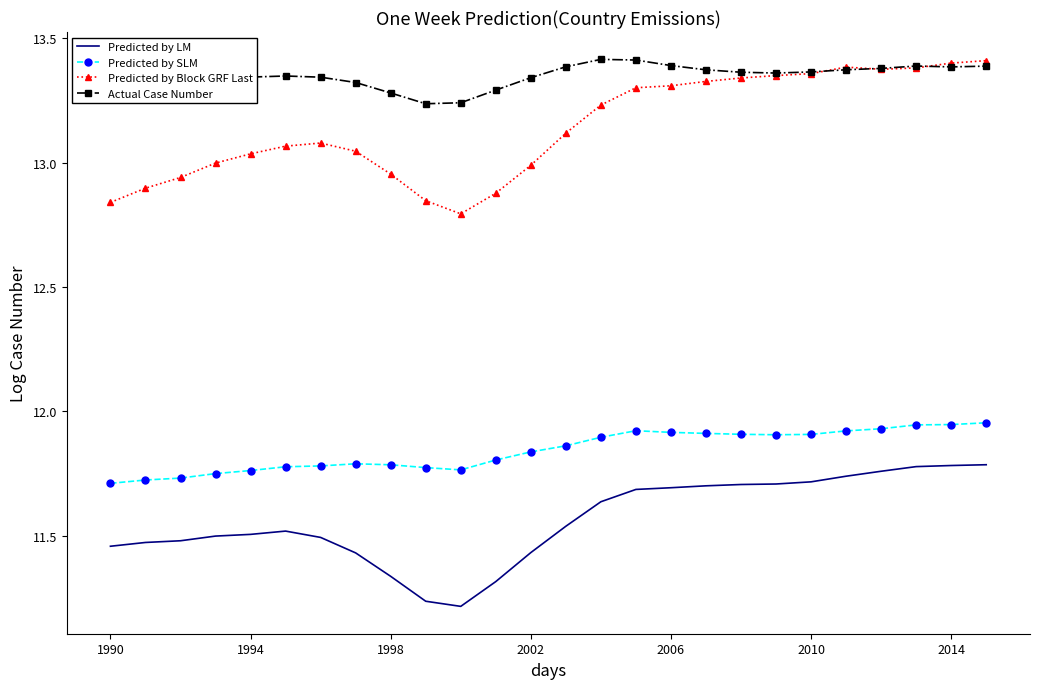

True or false: Actual Case Number and Predicted by SLM intersect in this chart.

False